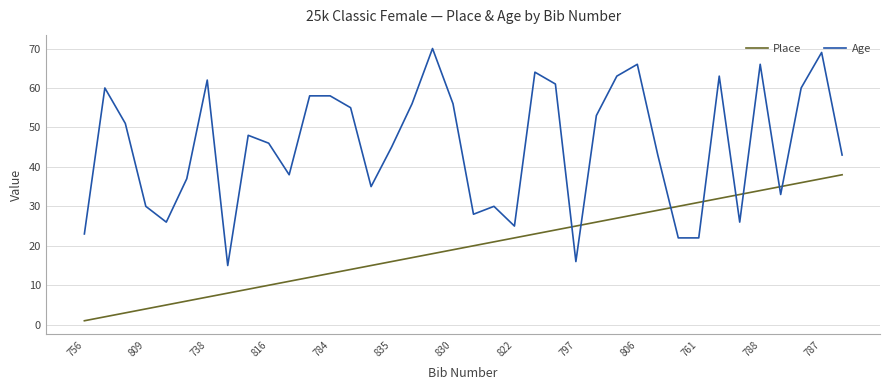

Which series has the largest range (max minus min)?

Age